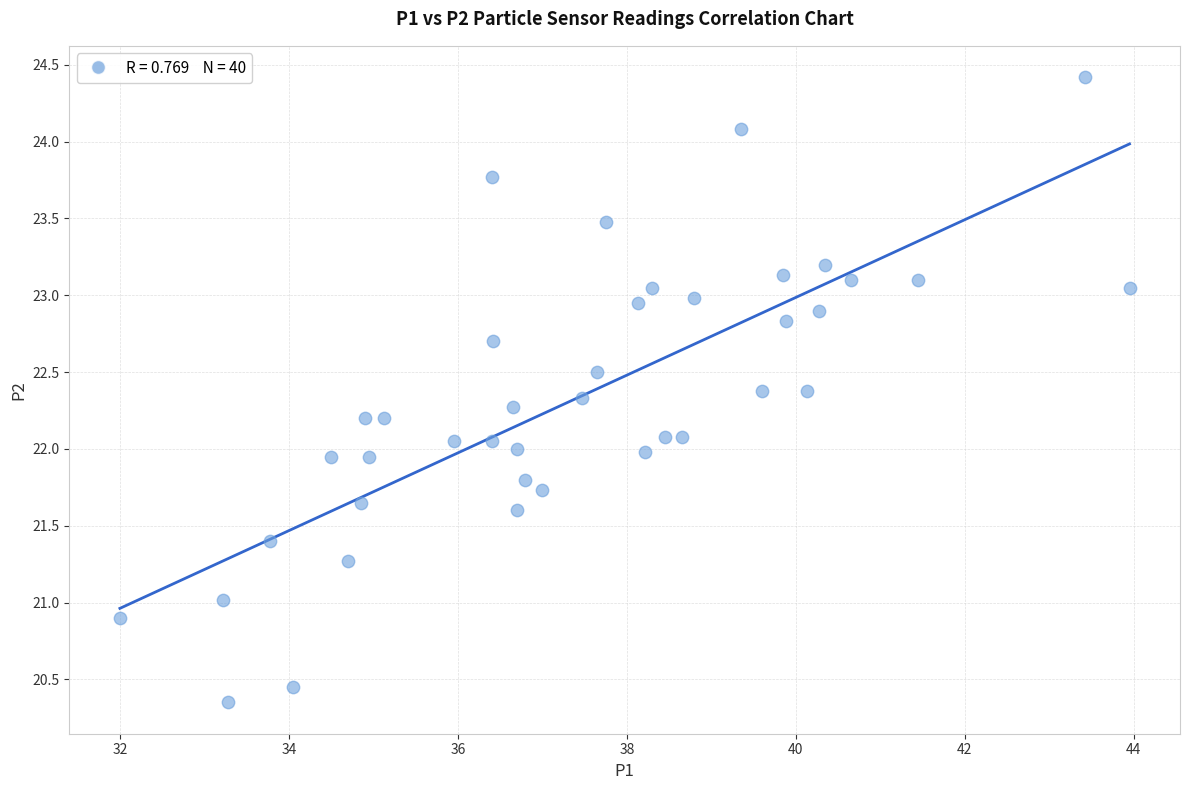

What is the range of X values (max minus min)?

12.0